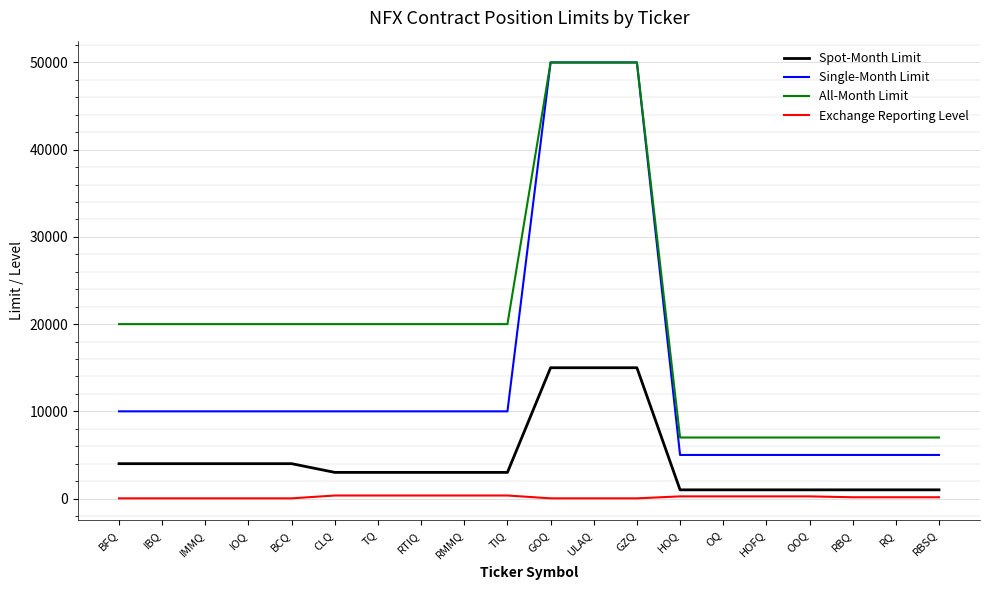

How many Single-Month Limit values are between 5000 and 10000?

17